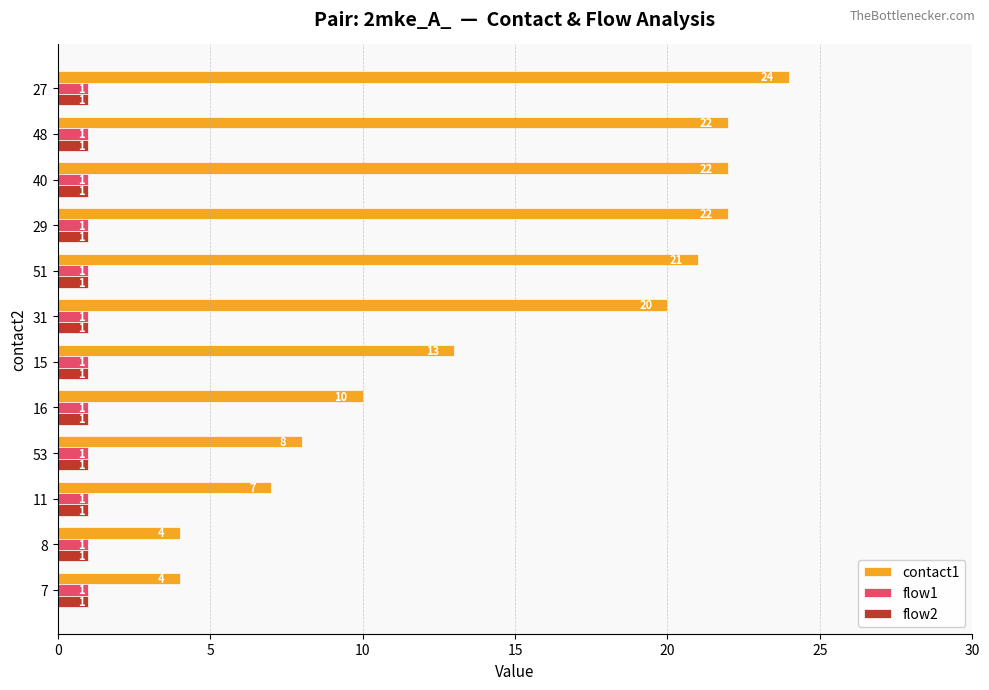

Which series has the widest spread of values?

contact1